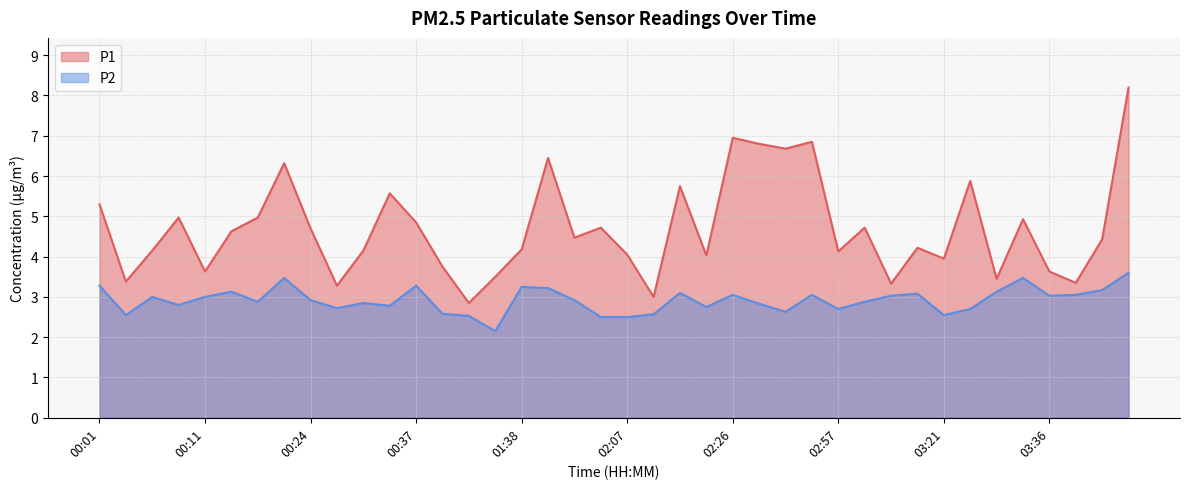

Count the number of data series in this chart.

2